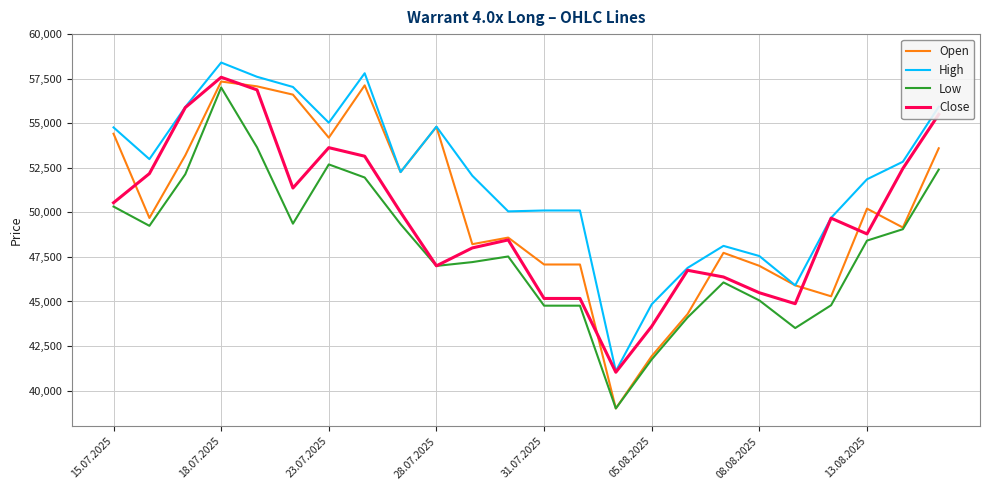

What is the minimum value for High?

41095